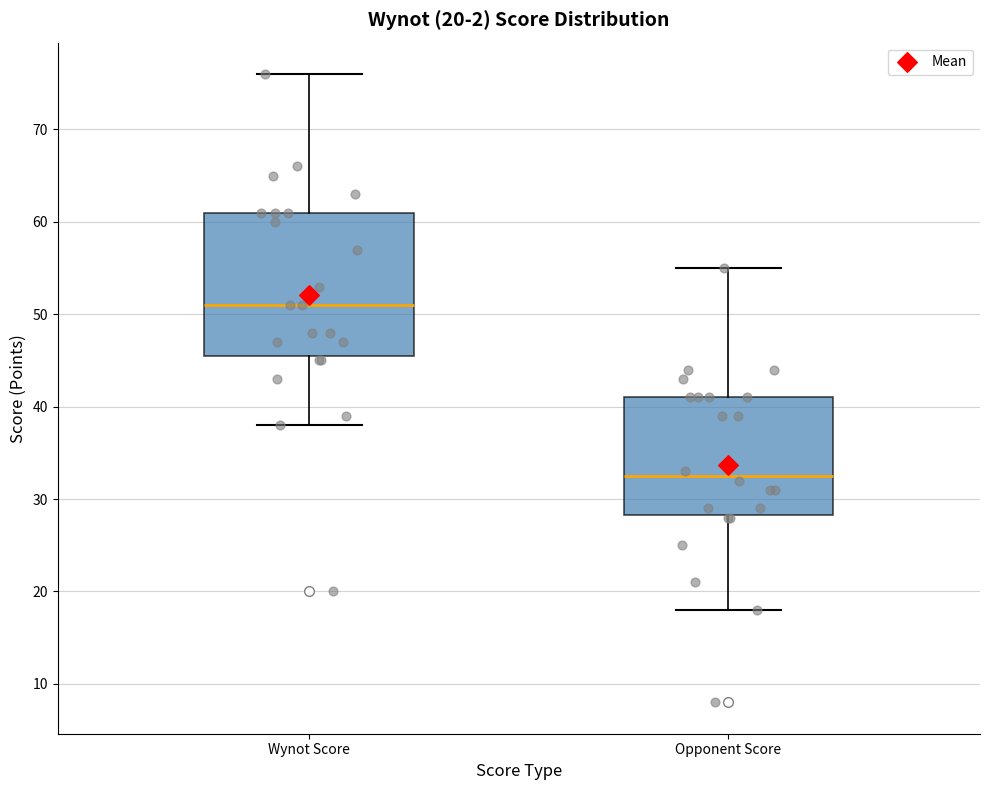

Which box is the tallest, from its lower edge to its upper edge?

Wynot Score